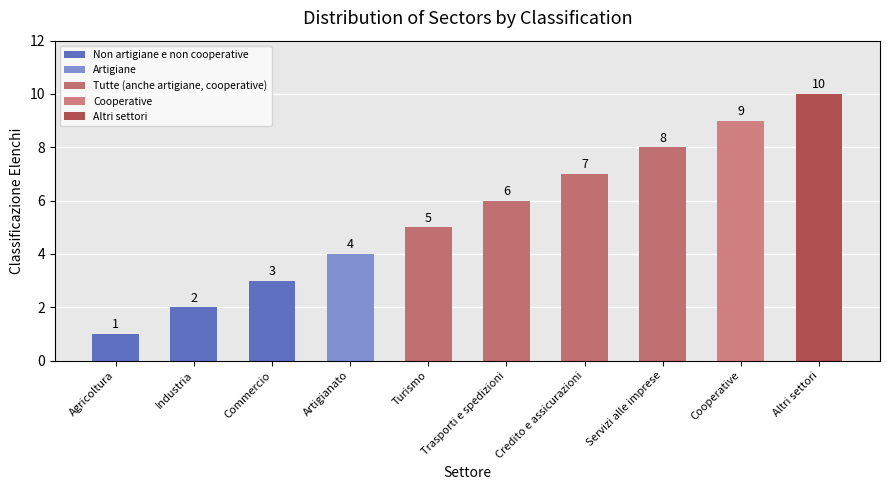

What value does the data have at Artigianato?

4